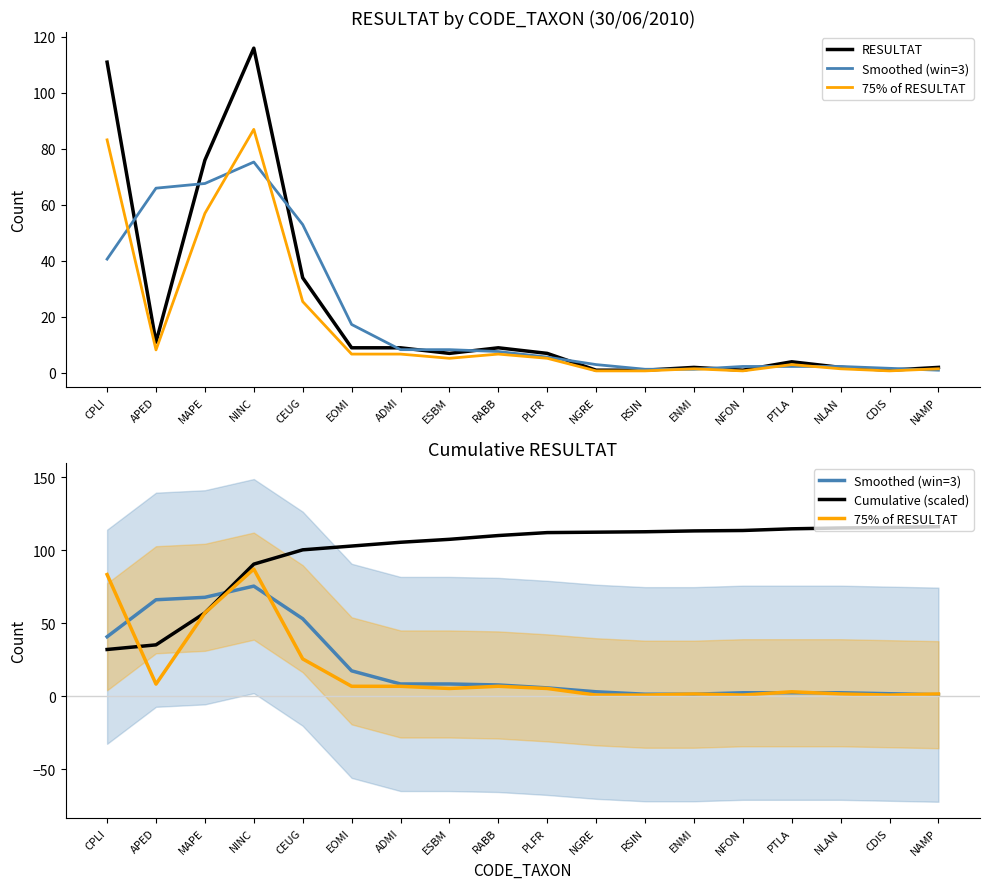

True or false: 75% of RESULTAT has more than 2 points higher than both neighbors.

True